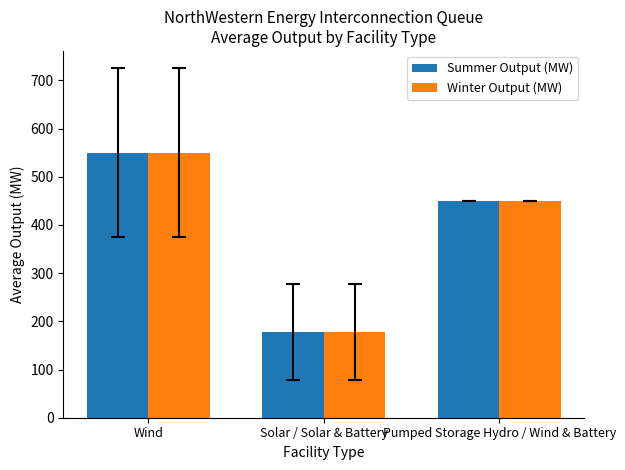

How many groups of bars are there?

3